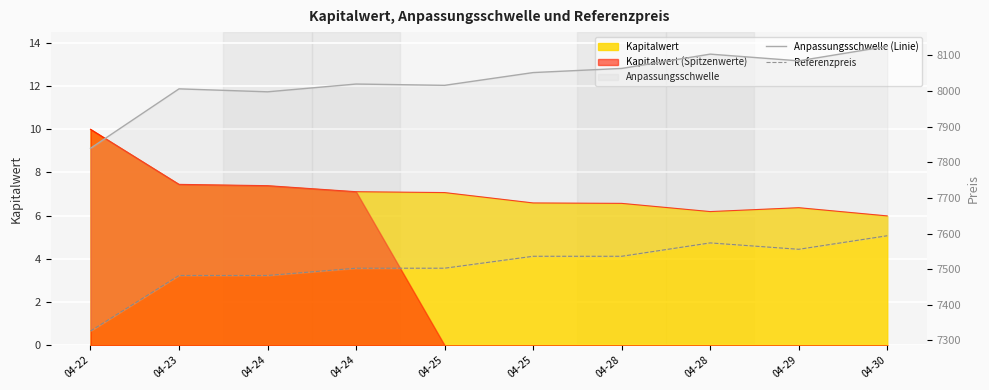

At which label does Anpassungsschwelle (Linie) reach its peak?

04-30